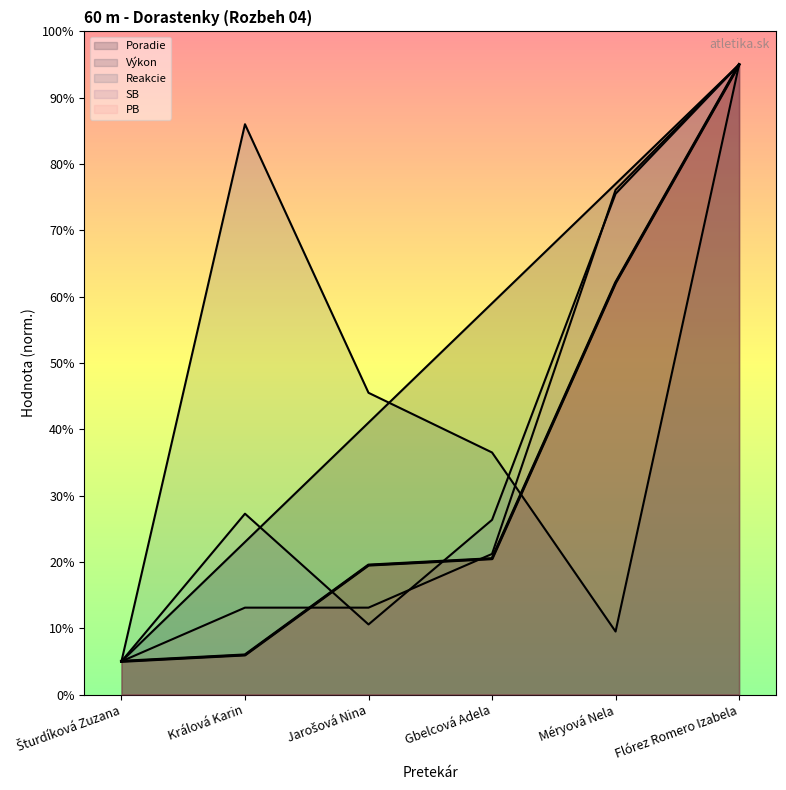

Reading left to right, transcribe all the data shown in this chart.

Poradie: Šturdíková Zuzana=0.5	Králová Karin=2.3	Jarošová Nina=4.1	Gbelcová Adela=5.9	Méryová Nela=7.7	Flórez Romero Izabela=9.5
Výkon: Šturdíková Zuzana=0.5	Králová Karin=0.6	Jarošová Nina=2.0	Gbelcová Adela=2.0	Méryová Nela=6.2	Flórez Romero Izabela=9.5
Reakcie: Šturdíková Zuzana=0.5	Králová Karin=8.6	Jarošová Nina=4.5	Gbelcová Adela=3.6	Méryová Nela=1.0	Flórez Romero Izabela=9.5
SB: Šturdíková Zuzana=0.5	Králová Karin=2.7	Jarošová Nina=1.1	Gbelcová Adela=2.6	Méryová Nela=7.6	Flórez Romero Izabela=9.5
PB: Šturdíková Zuzana=0.5	Králová Karin=1.3	Jarošová Nina=1.3	Gbelcová Adela=2.1	Méryová Nela=7.6	Flórez Romero Izabela=9.5